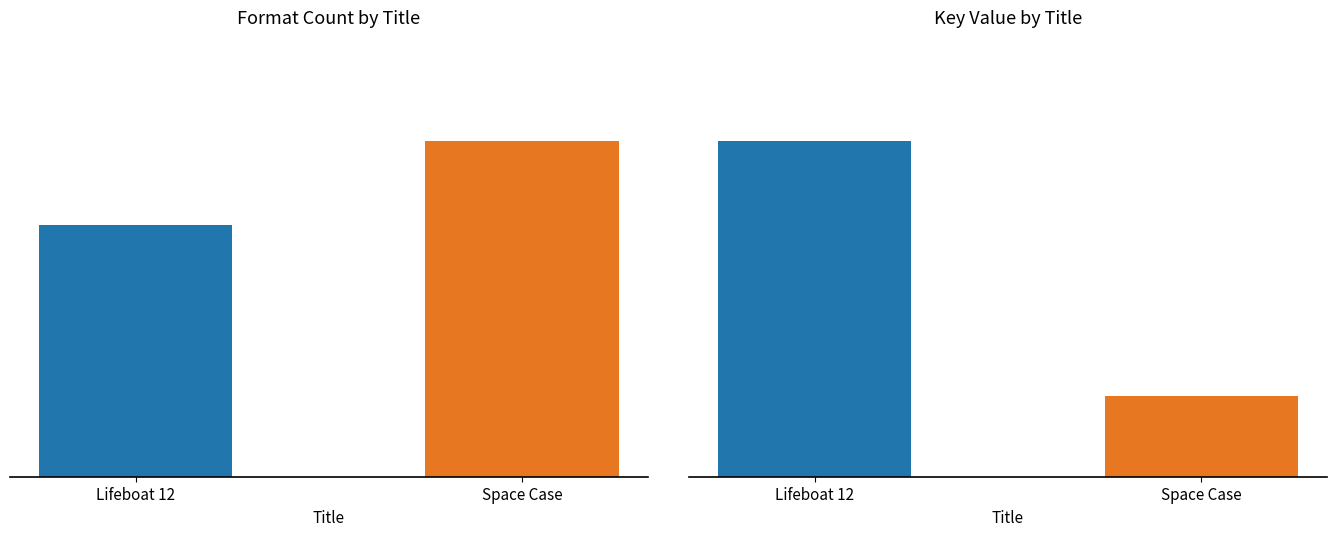

How many bars are there in total?

4